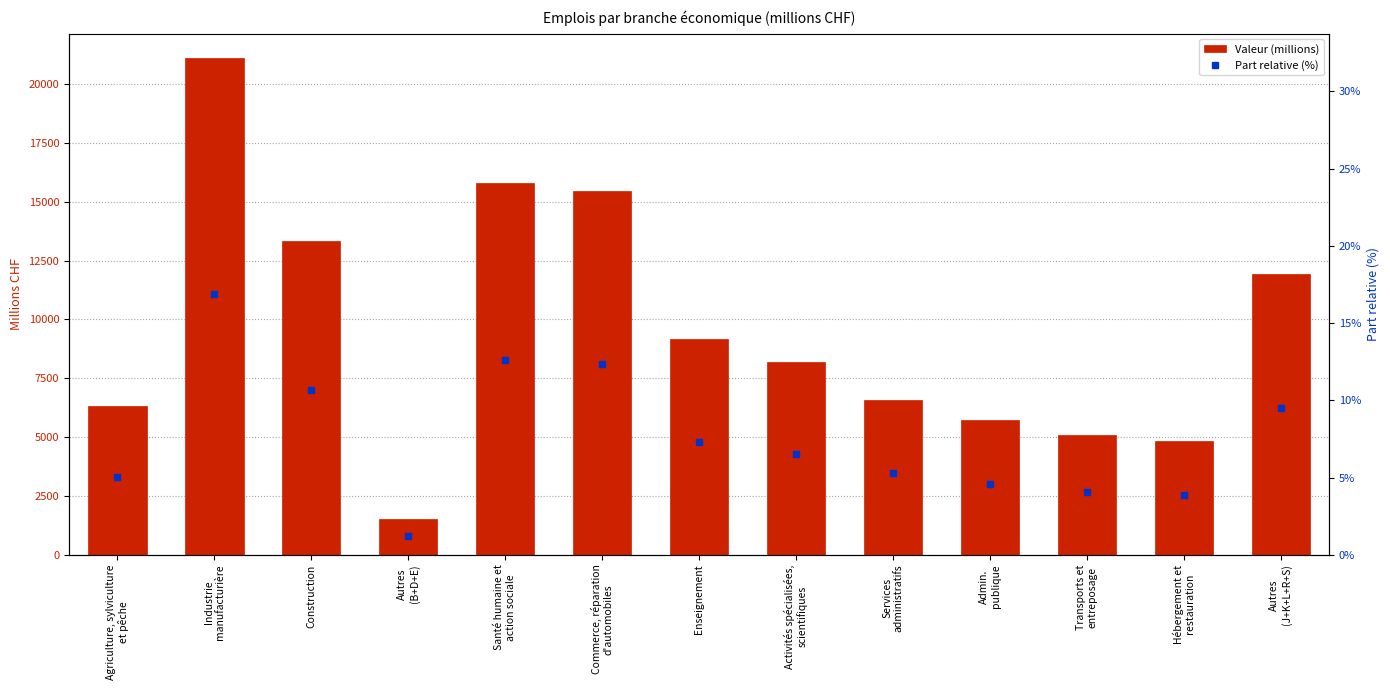

What is the difference between the maximum and second lowest values in the Valeur (millions) series?

16236.4